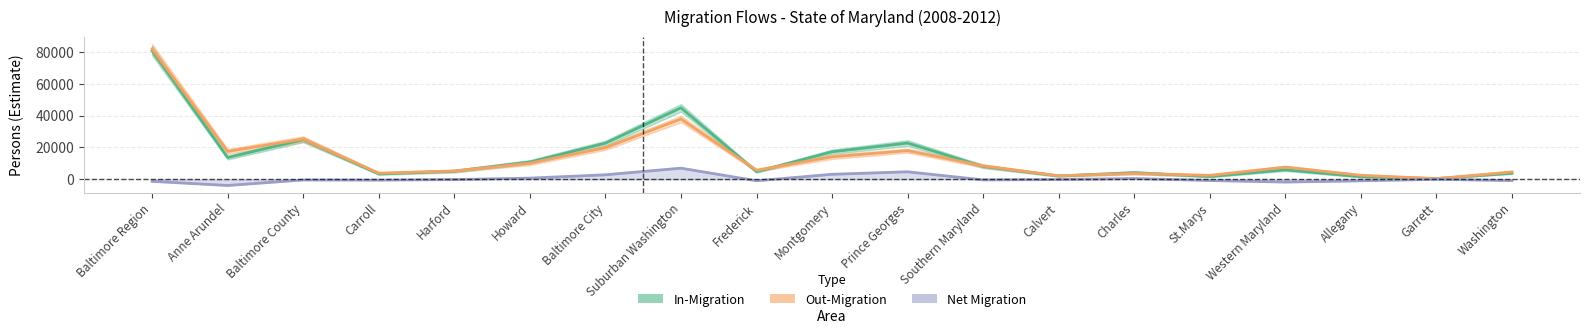

Where is Out-Migration Estimate nearest to the value 41172?

Suburban Washington